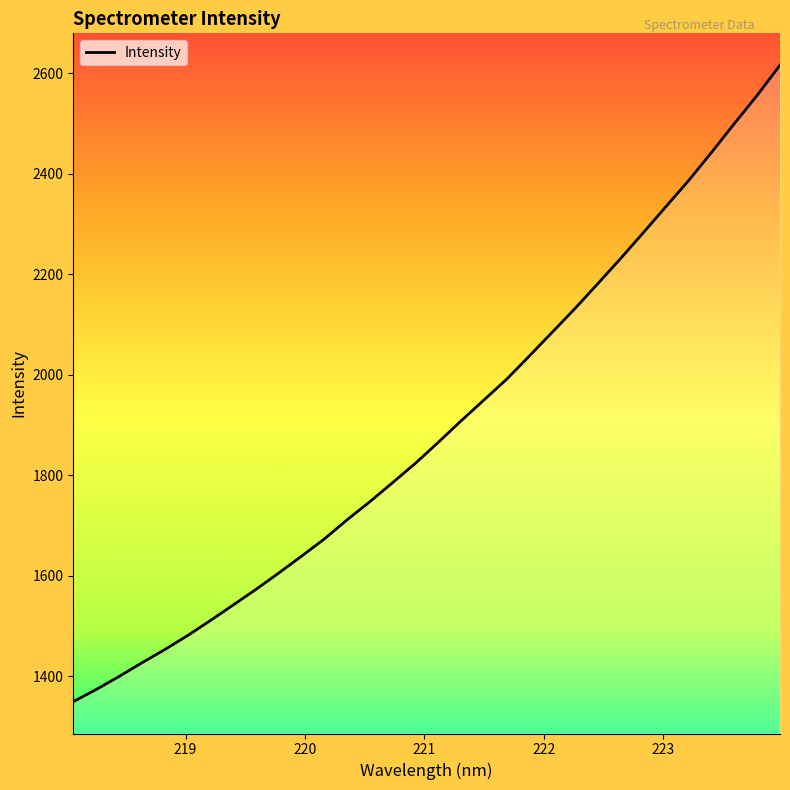

What is the maximum value shown in the chart?

2616.3